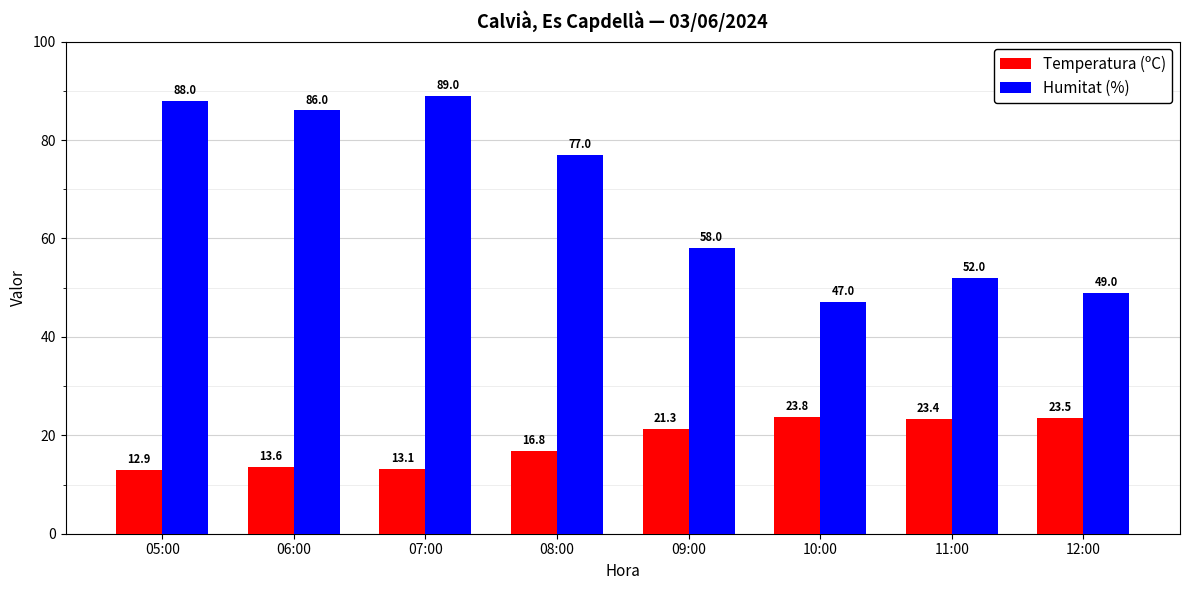

What is the approximate value of Humitat (%) at 10:00?

47.0